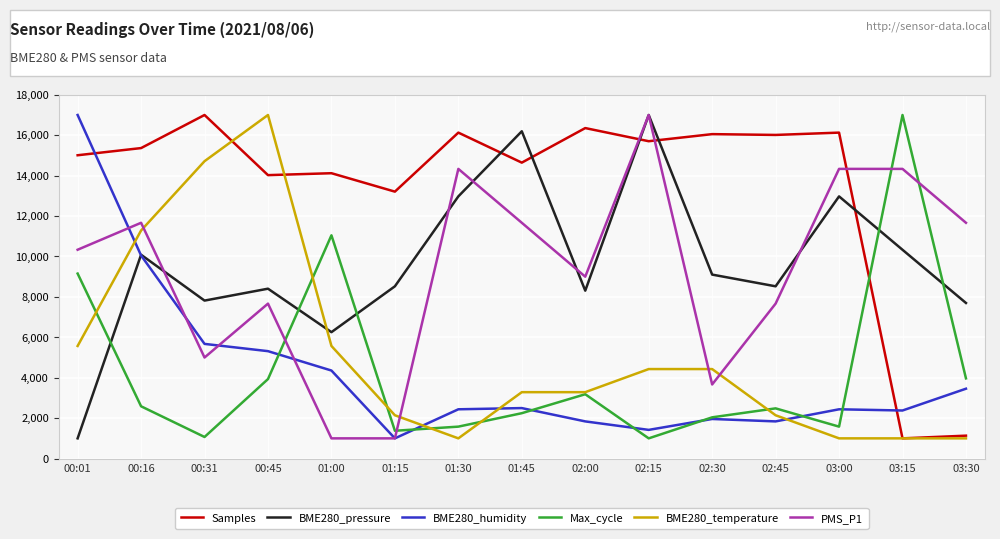

How many lines are shown in the chart?

6